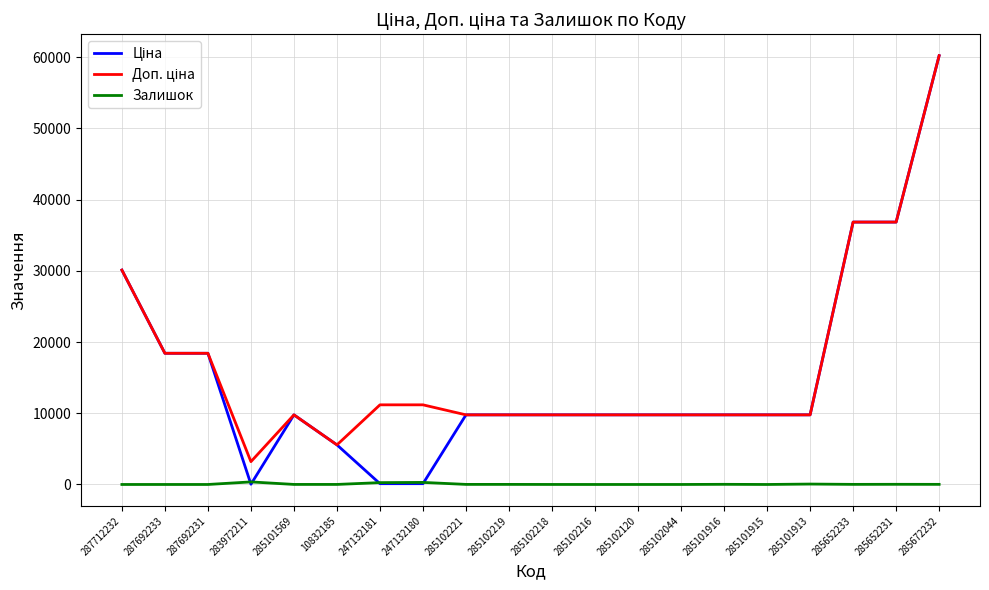

At which category is the sum across all series the highest?

285672232